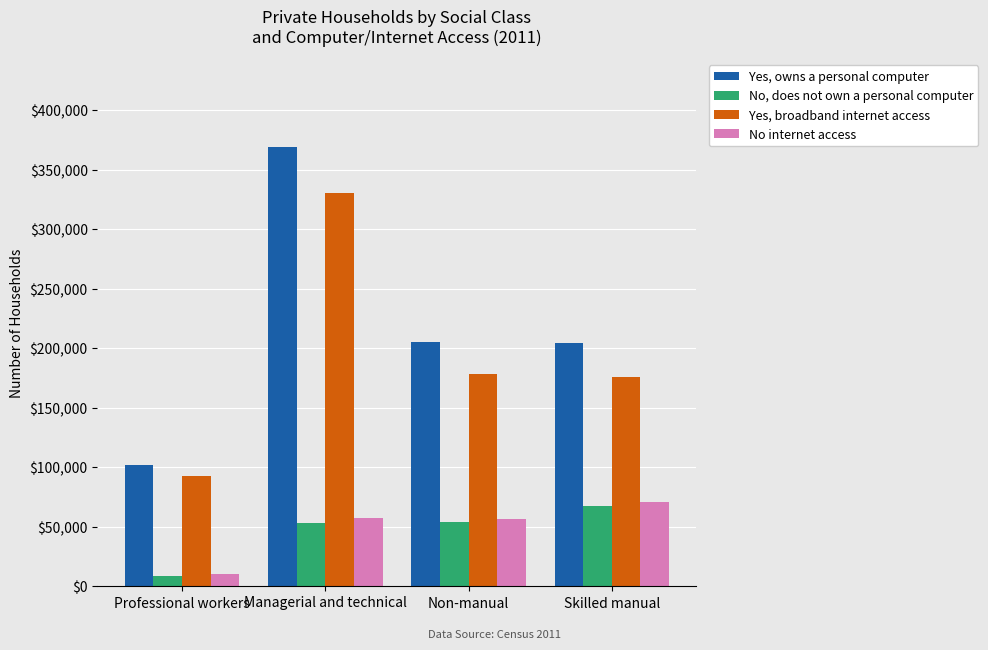

How many bars are there in total?

16